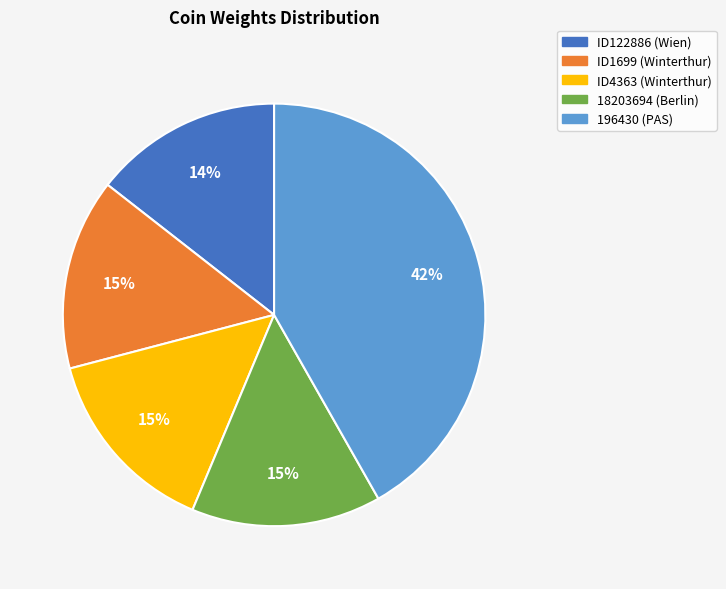

Which slice is the largest?

196430 (PAS)